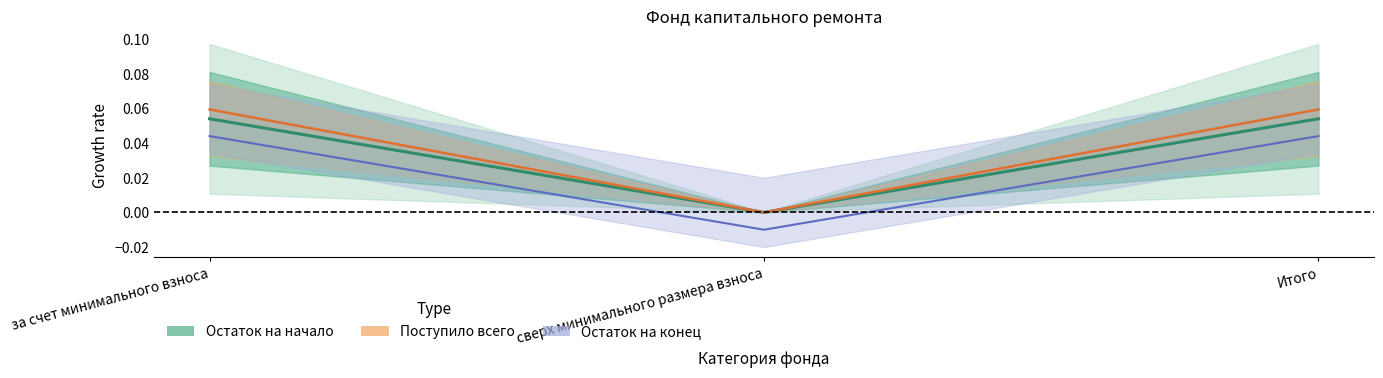

Reading left to right, list all the values displayed in this chart.

Остаток на начало: 0.1	0.0	0.1
Поступило всего: 0.1	0.0	0.1
Остаток на конец: 0.0	-0.0	0.0